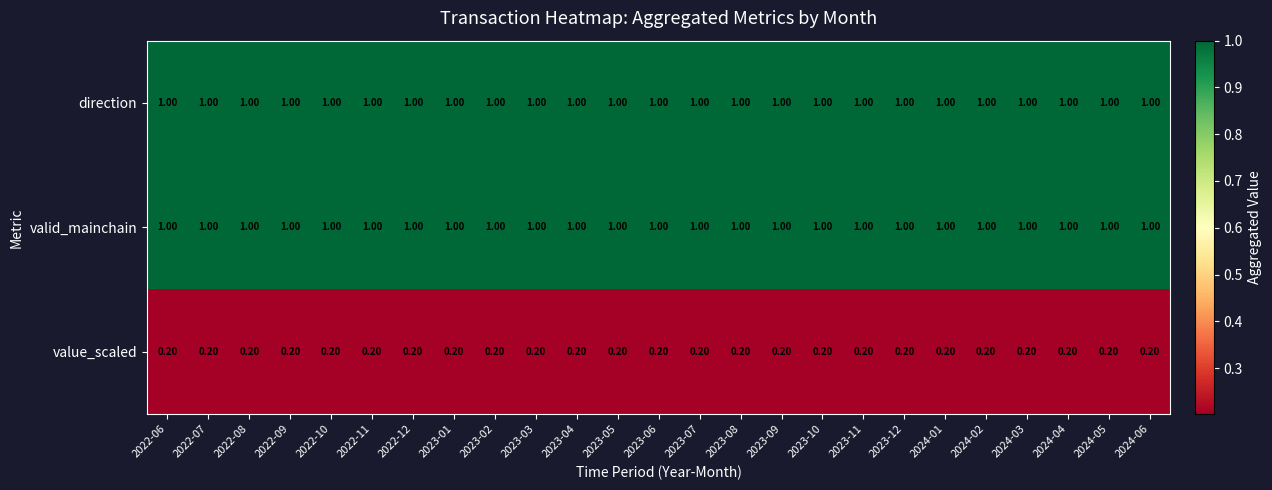

At how many categories does at least one series exceed 0?

25